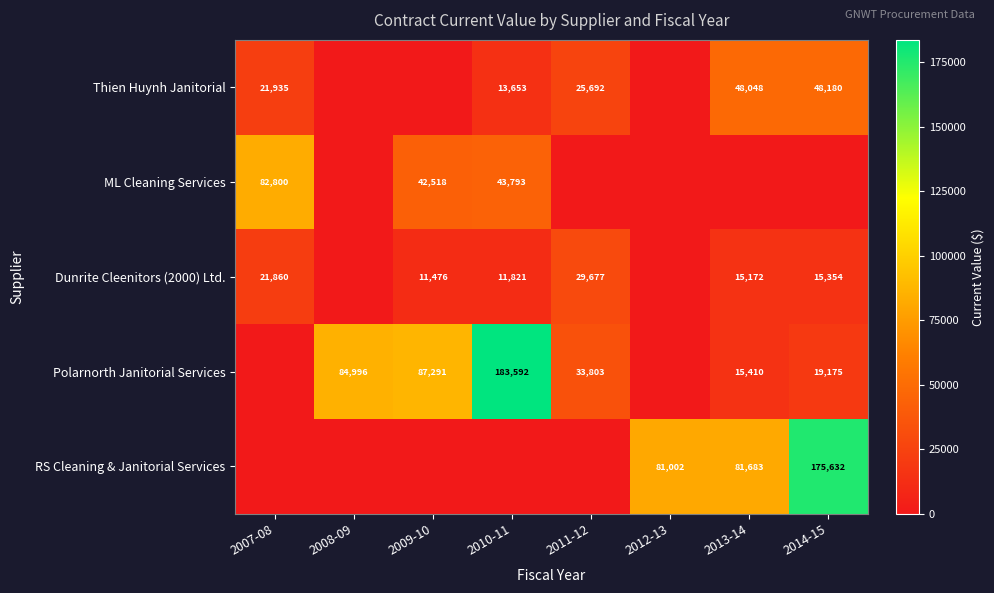

True or false: Polarnorth Janitorial Services has a value of 46972.5 at 2011-12.

False